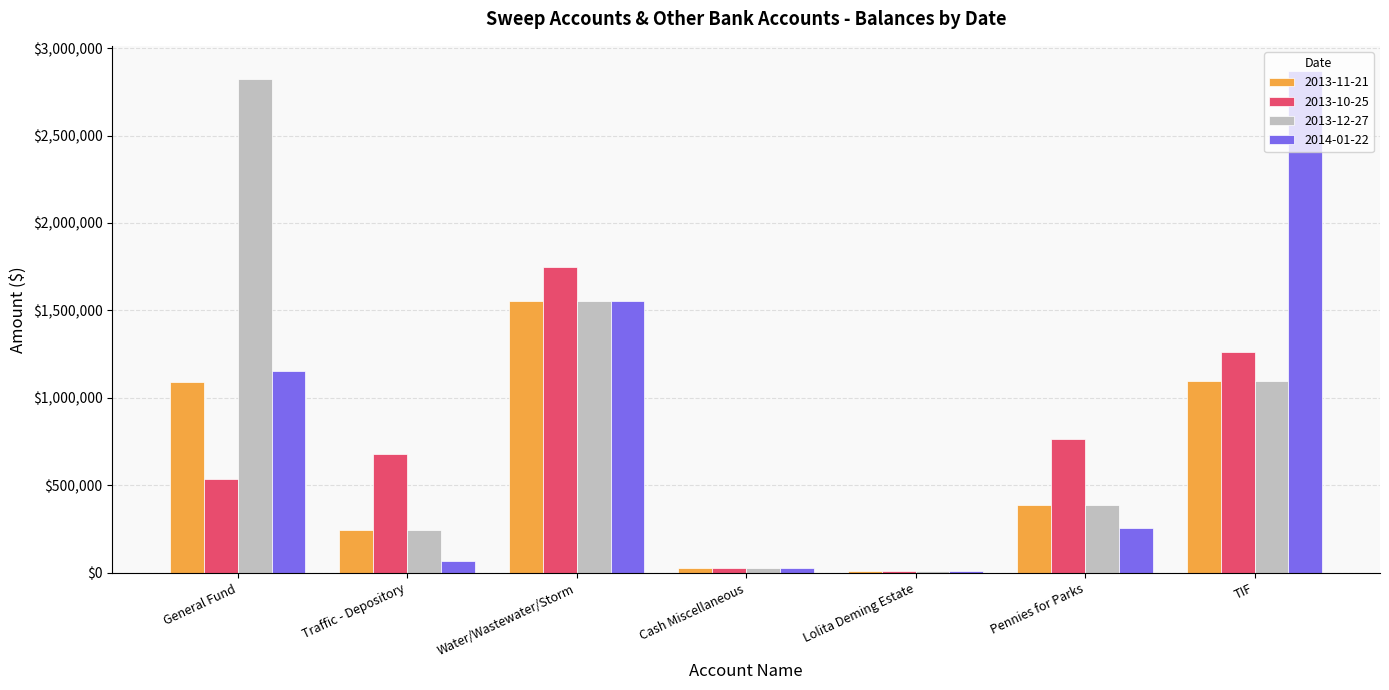

At how many categories does at least one series exceed 1968098?

2